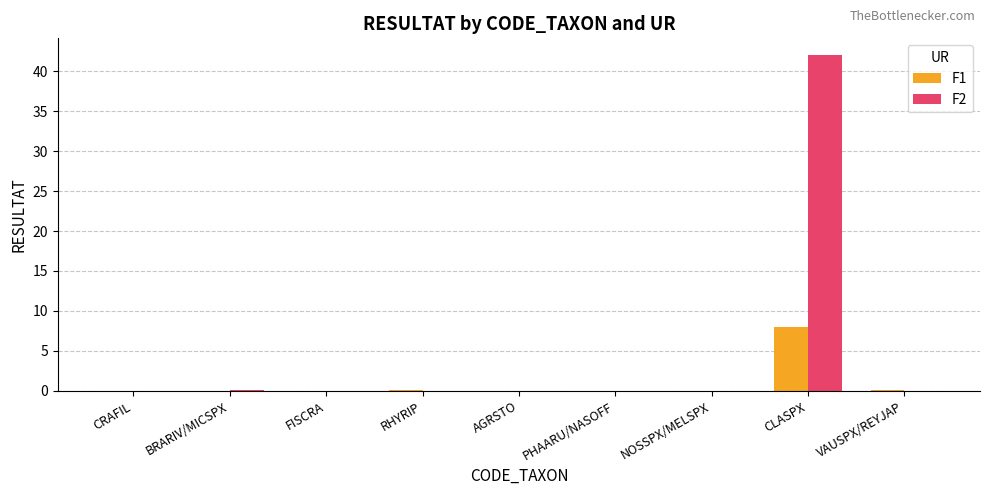

At which category does the chart reach its peak across all series?

CLASPX